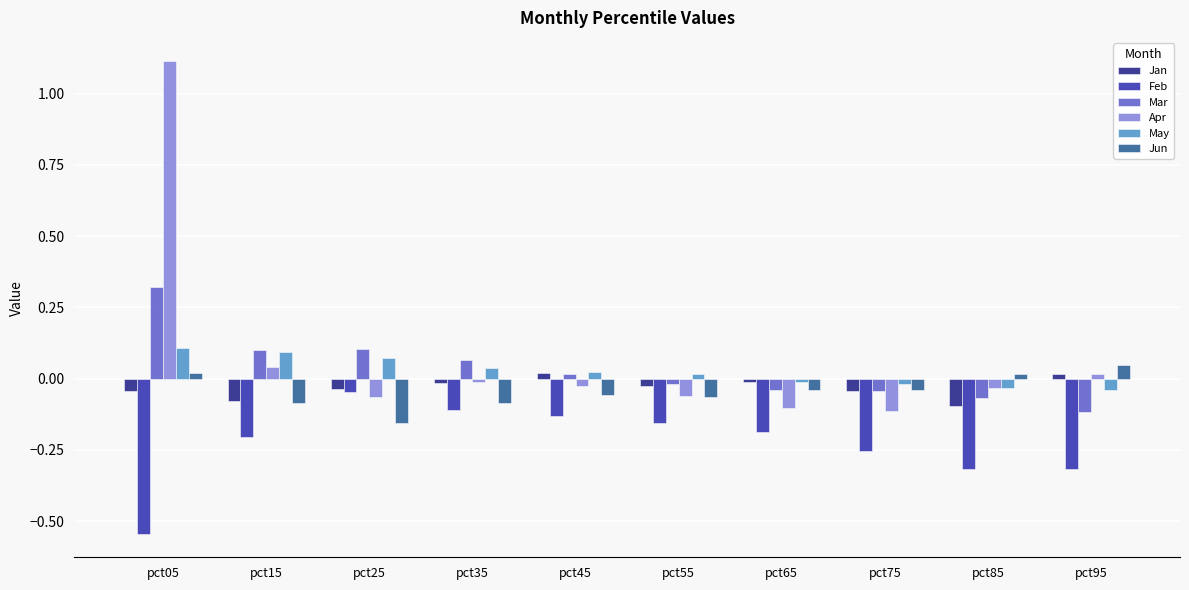

At which category does the chart reach its peak across all series?

pct05